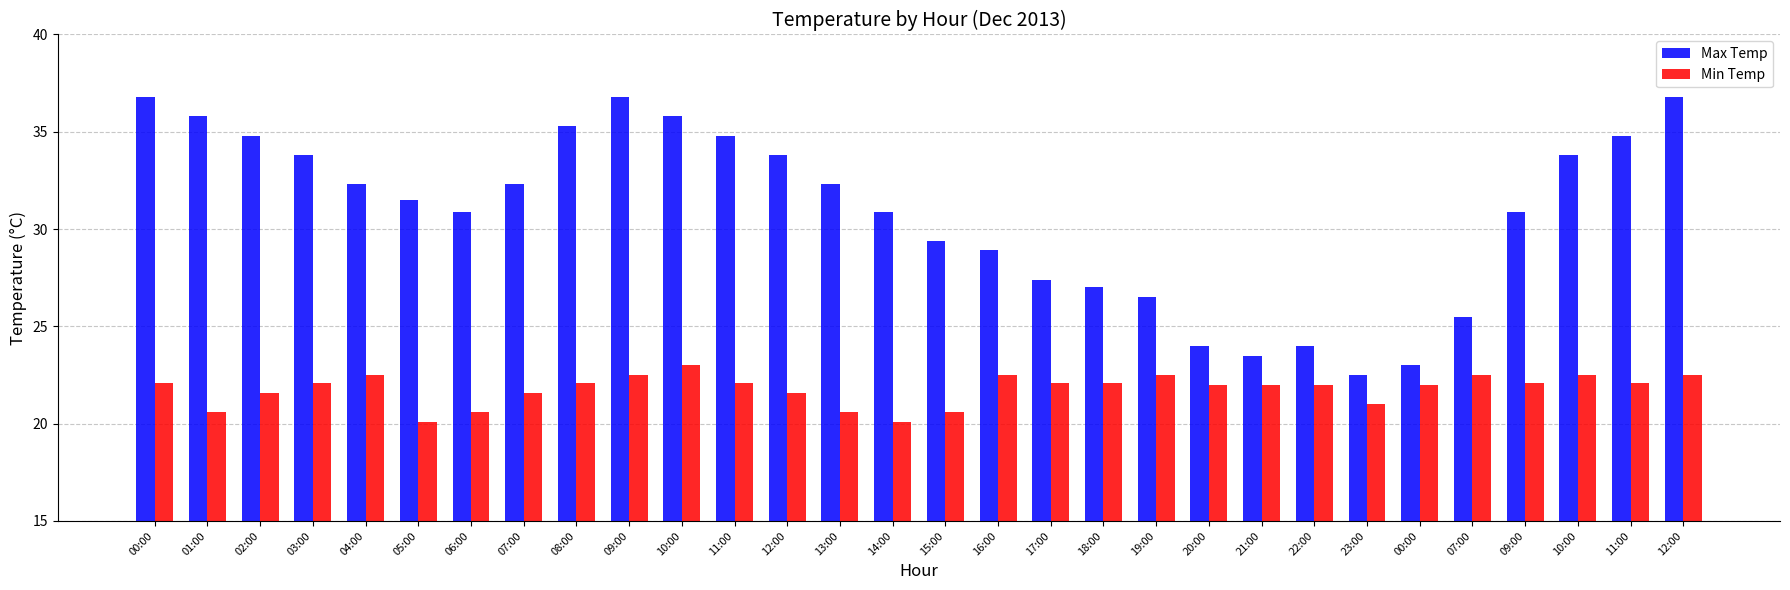

How many data points in Max Temp are less than 32?

15